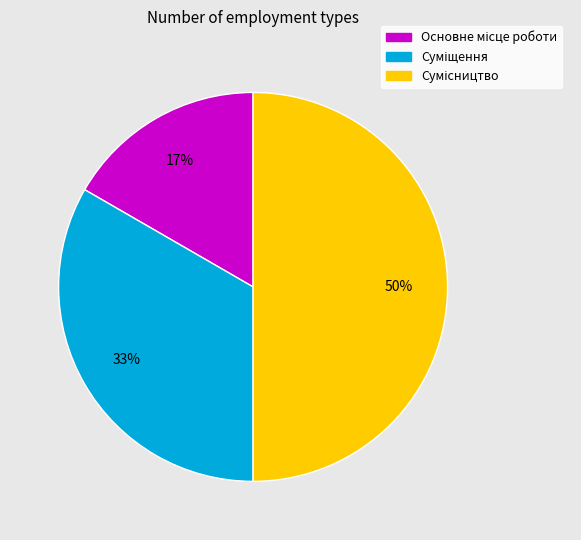

To the nearest percent, what is the average slice percentage?

33%